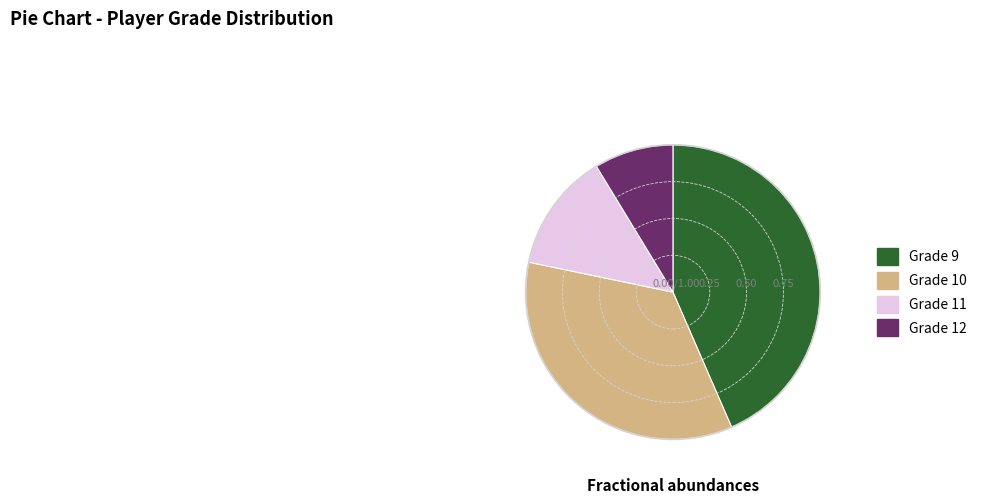

Does Grade 9 represent more than half of the total?

No